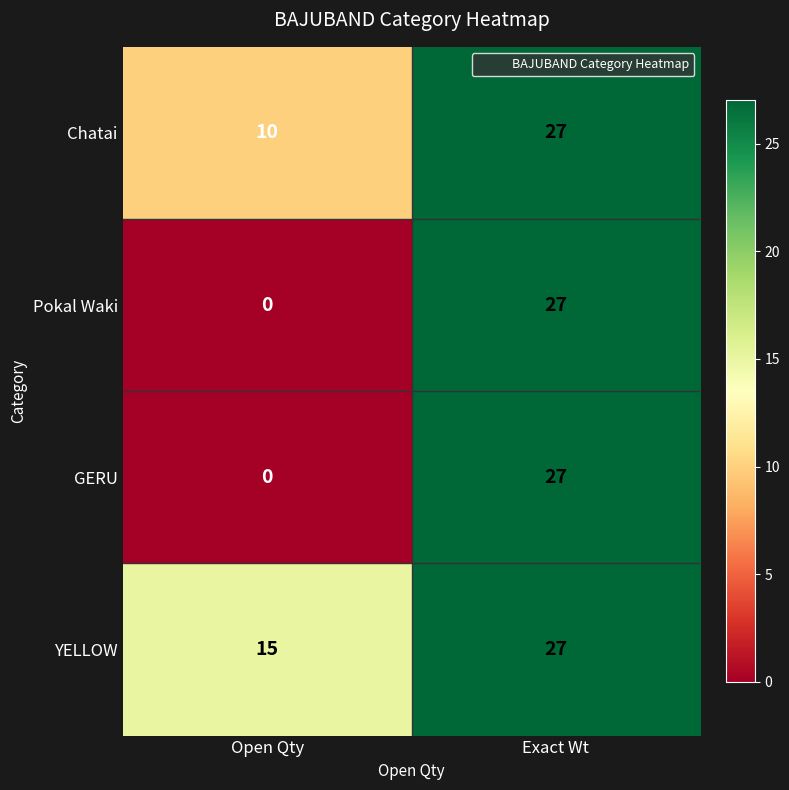

What is the lowest value of the Chatai series?

10